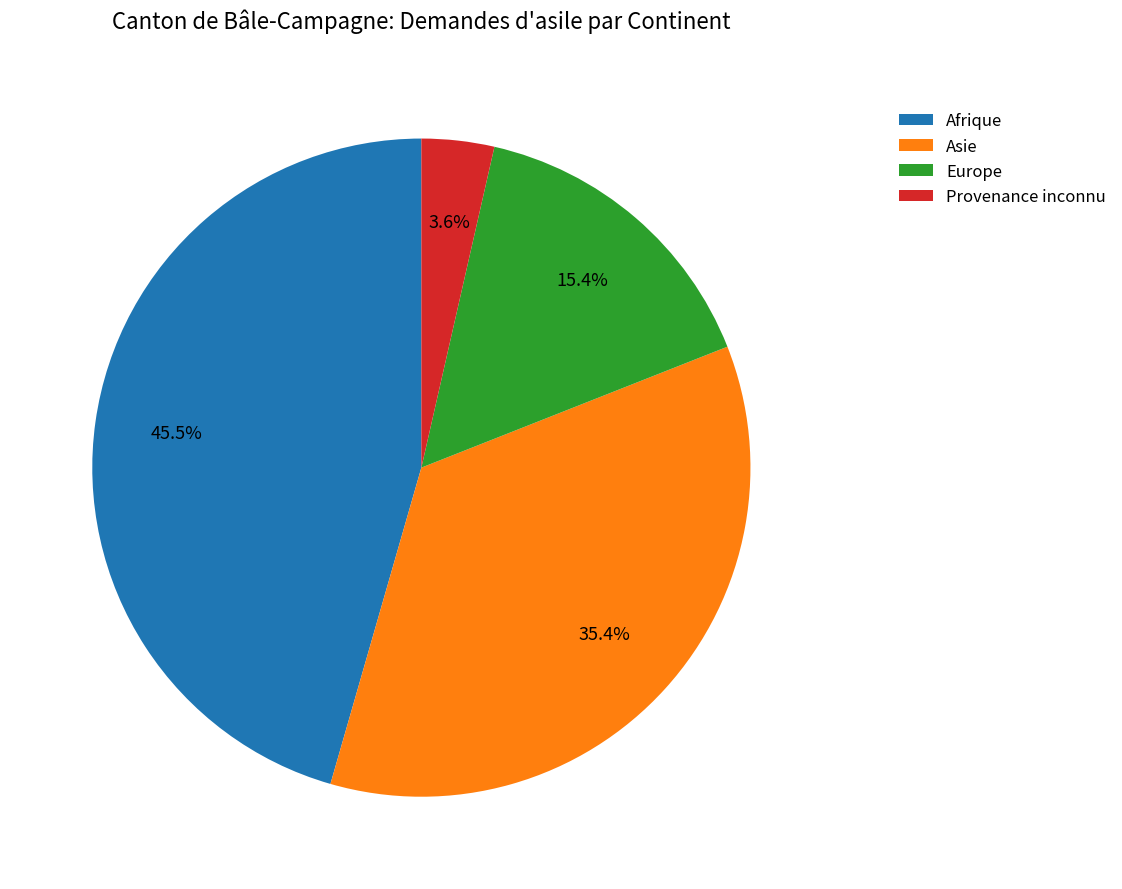

How many segments does this pie chart have?

4